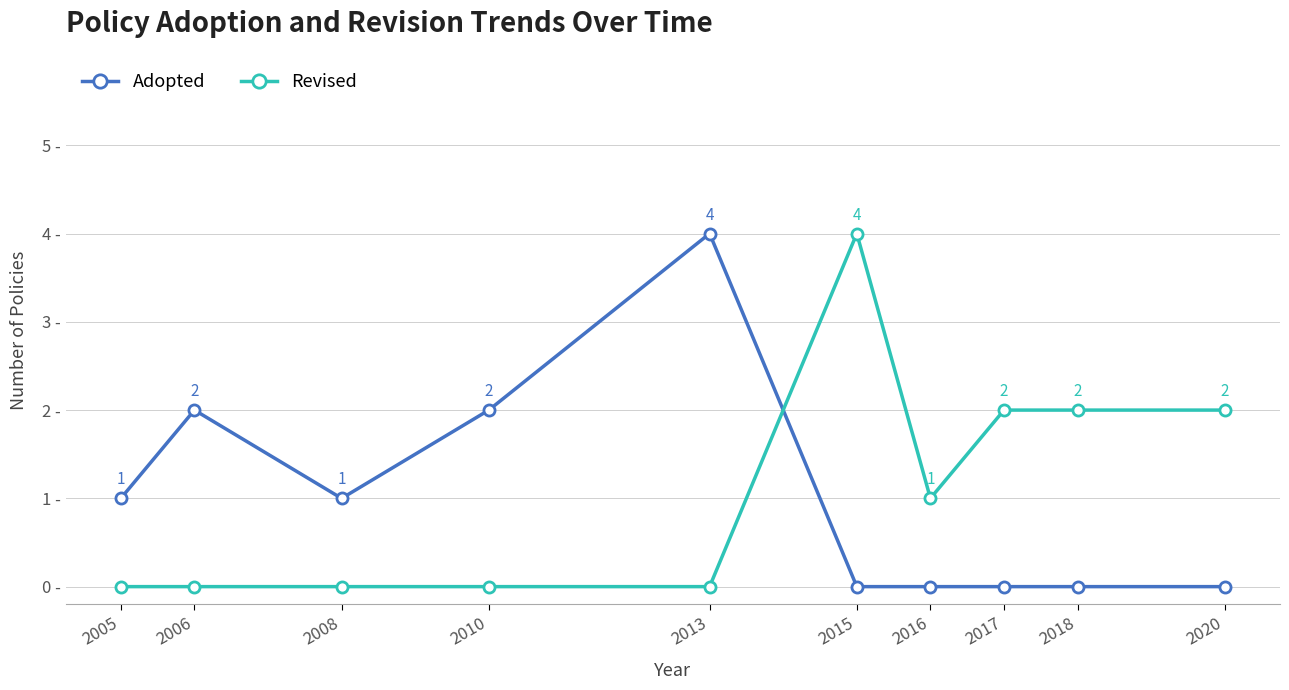

True or false: Revised has more than 0 interior local peaks.

True